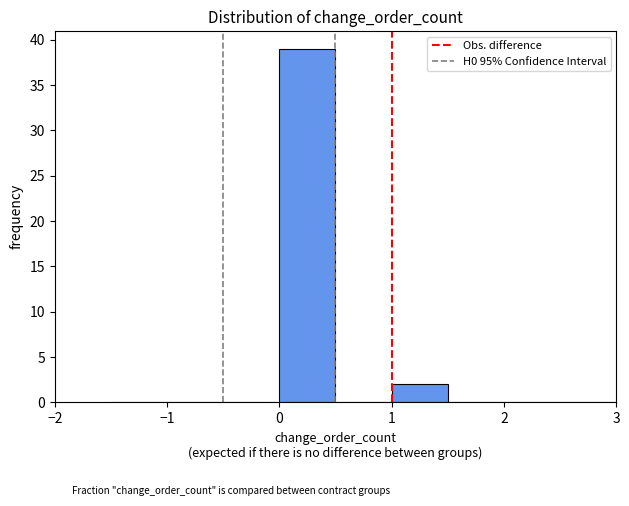

What is the height of the bar covering 1.0 to 1.5 on the x-axis? The values are not printed on the chart, so give them approximately, as read against the axis.

2